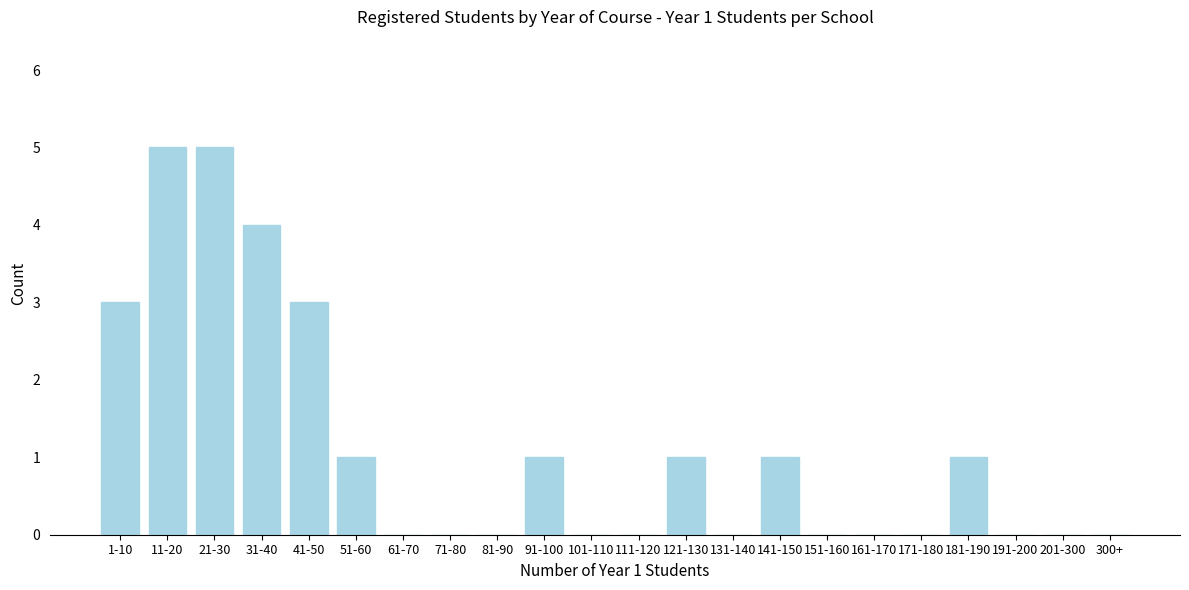

Reading left to right, extract all data points from this chart.

1-10=3	11-20=5	21-30=5	31-40=4	41-50=3	51-60=1	61-70=0	71-80=0	81-90=0	91-100=1	101-110=0	111-120=0	121-130=1	131-140=0	141-150=1	151-160=0	161-170=0	171-180=0	181-190=1	191-200=0	201-300=0	300+=0